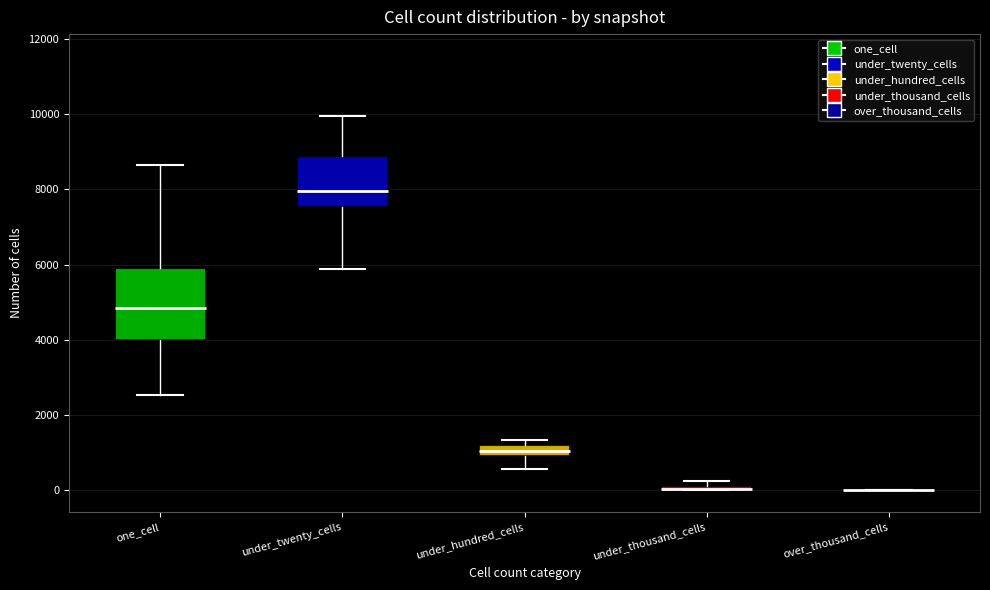

Where does the lower whisker of the box for one_cell end on the y-axis? The values are not printed on the chart, so give them approximately, as read against the axis.

2600